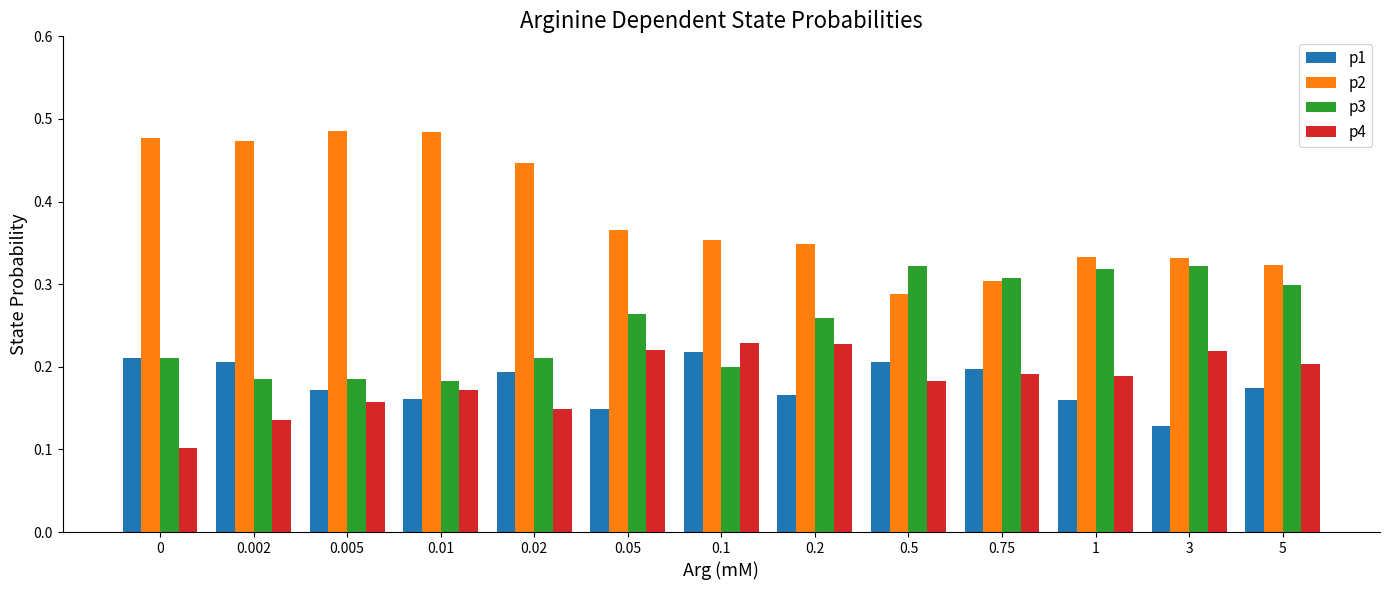

What is the total value across all series at 0.002?

1.0